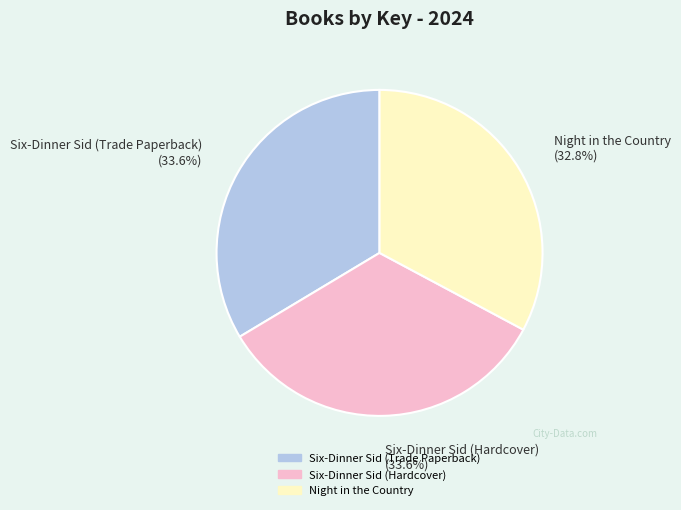

Between Night in the Country and Six-Dinner Sid (Trade Paperback), which is larger?

Six-Dinner Sid (Trade Paperback)